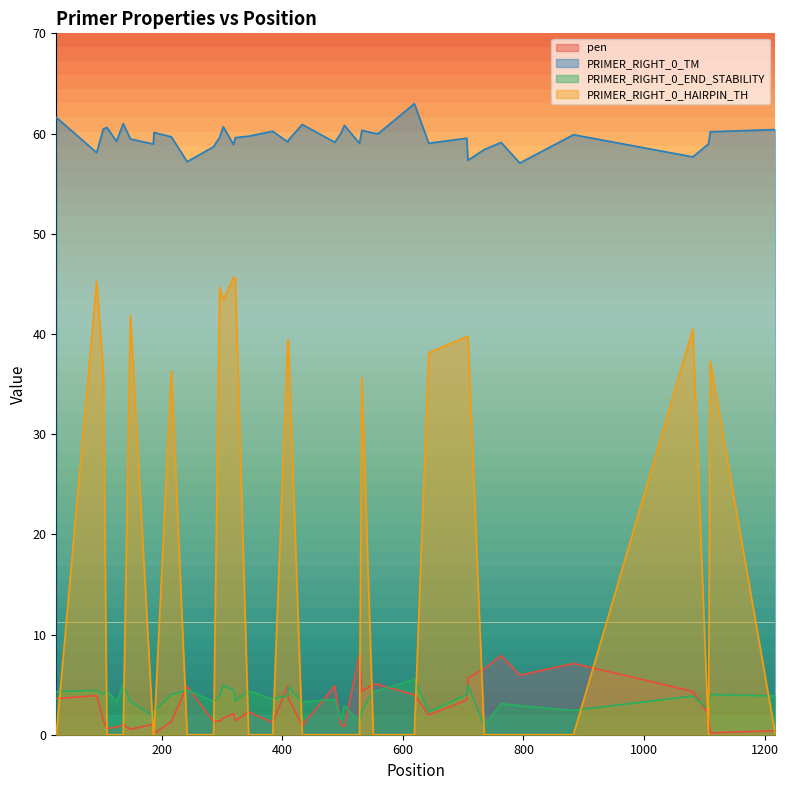

Which series has the largest total across all categories?

PRIMER_RIGHT_0_TM